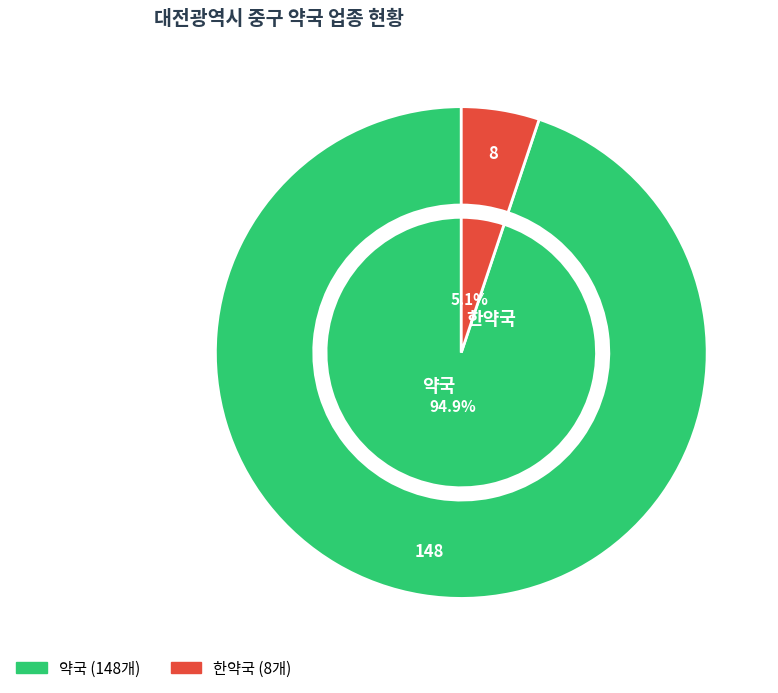

Which category has the smallest portion of the pie?

한약국